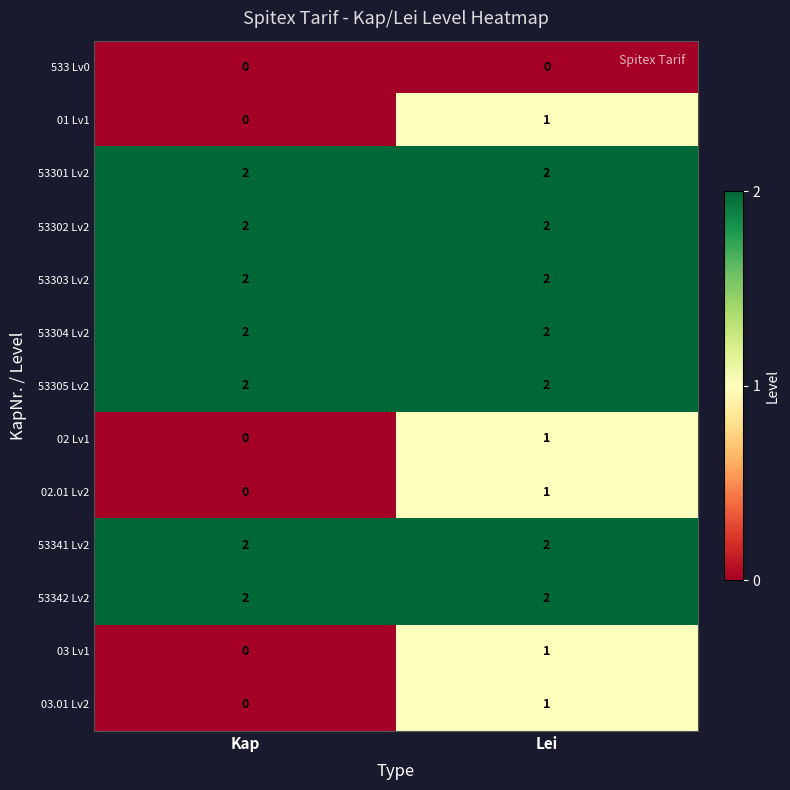

What is the sum of the 53304 Lv2 values at Lei and Kap?

4